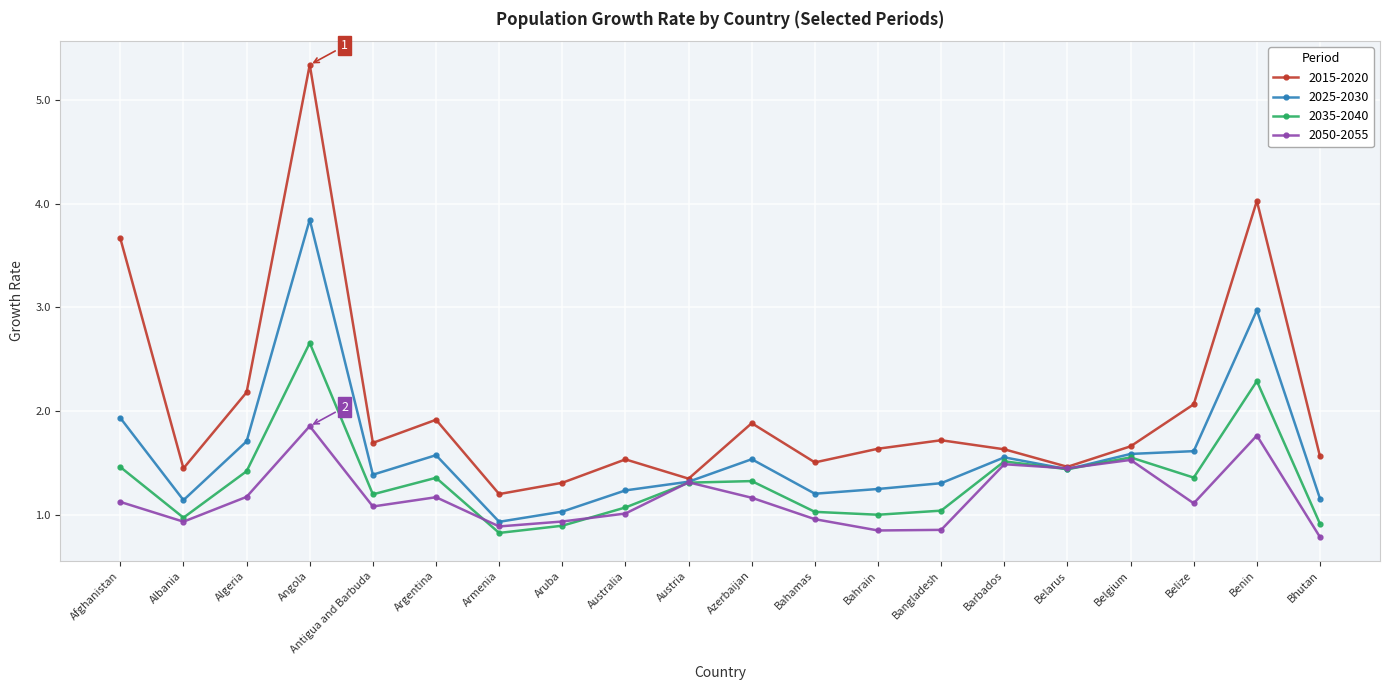

Where is the first local maximum for 2035-2040?

Angola